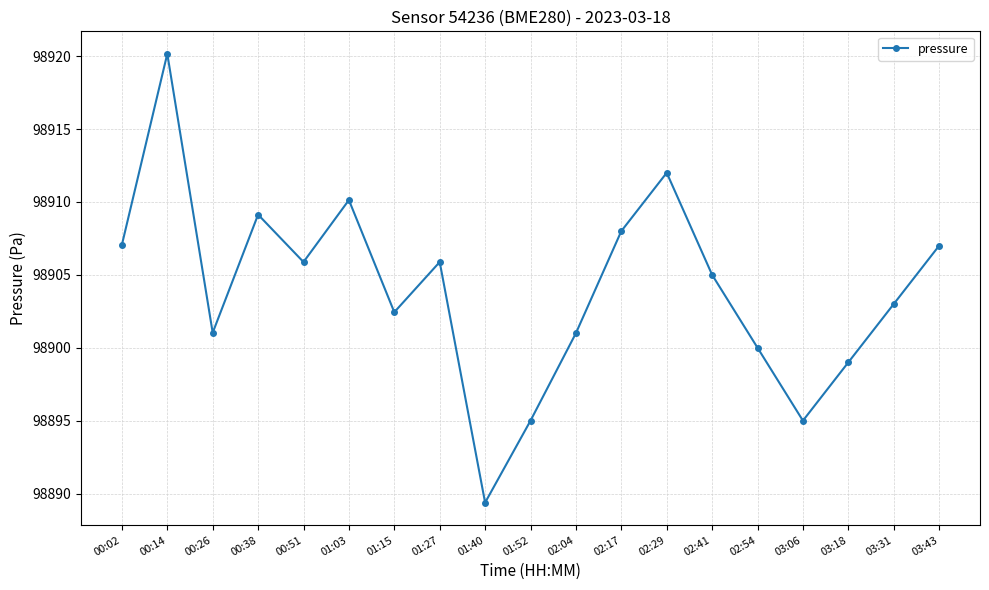

How many points are higher than both their immediate neighbors (excluding endpoints)?

5